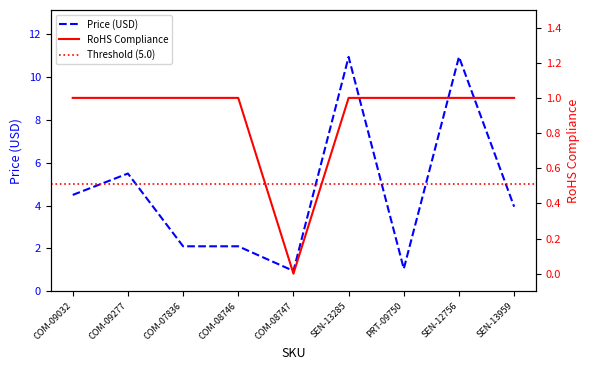

Is this an area chart (filled region under the line)?

No